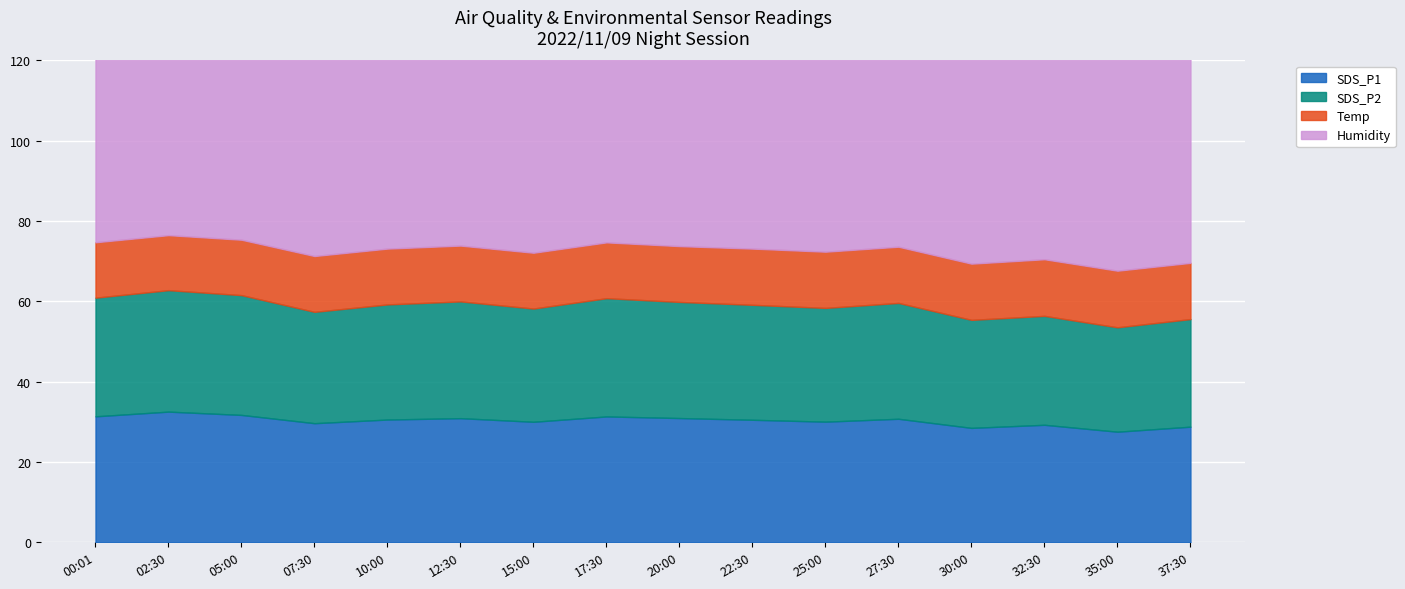

True or false: Temp and SDS_P2 cross at least once.

False